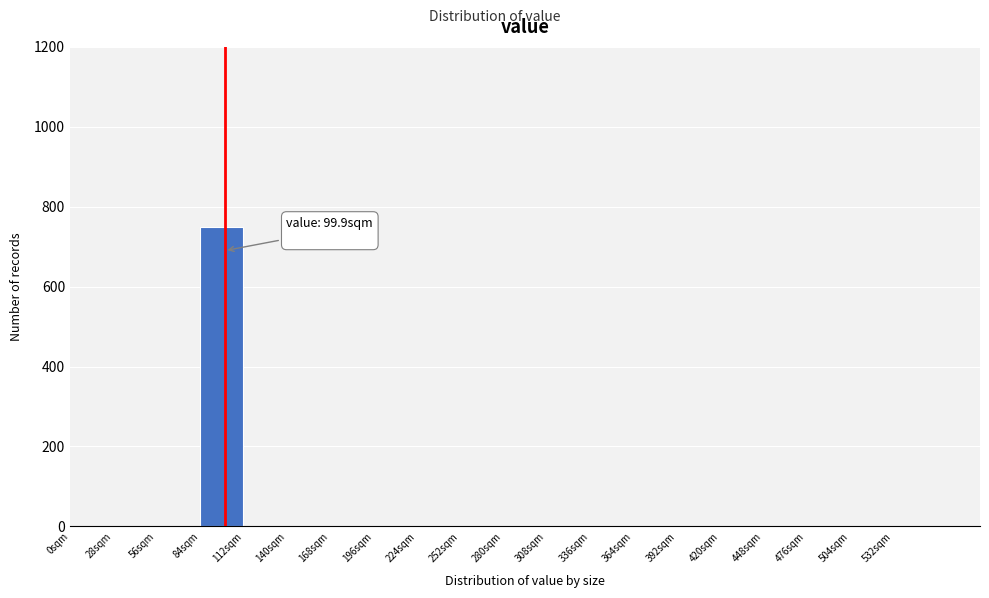

Over which range of the x-axis is the bar tallest?

84 to 112